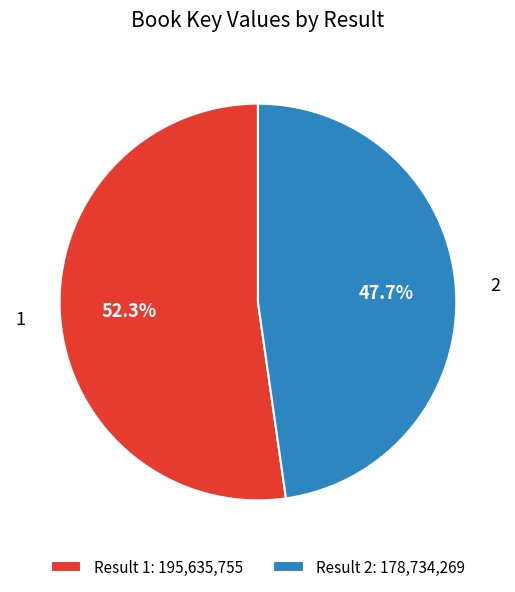

Is it true that 2 is 41% of the pie?

False